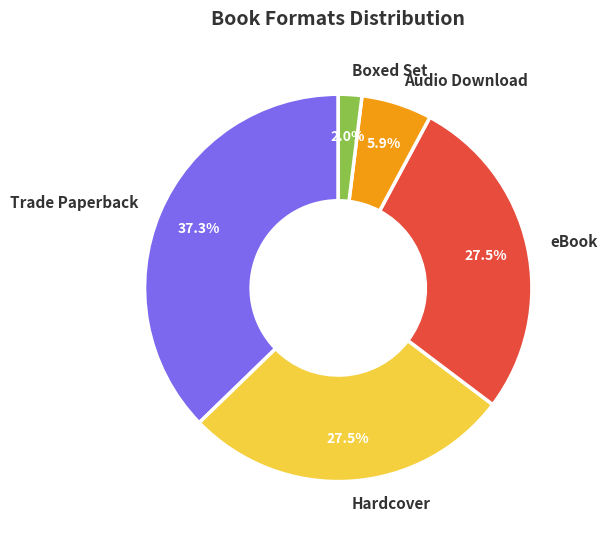

How many slices are in this pie chart?

5